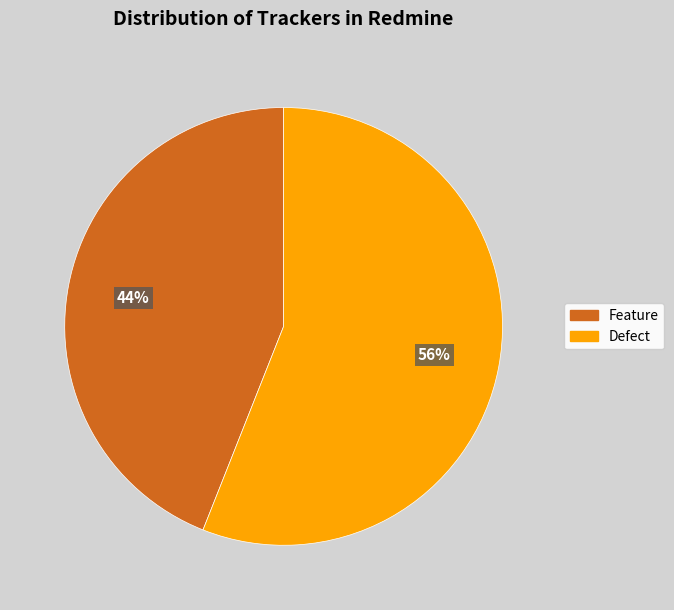

To the nearest percent, what portion does Feature represent?

44%